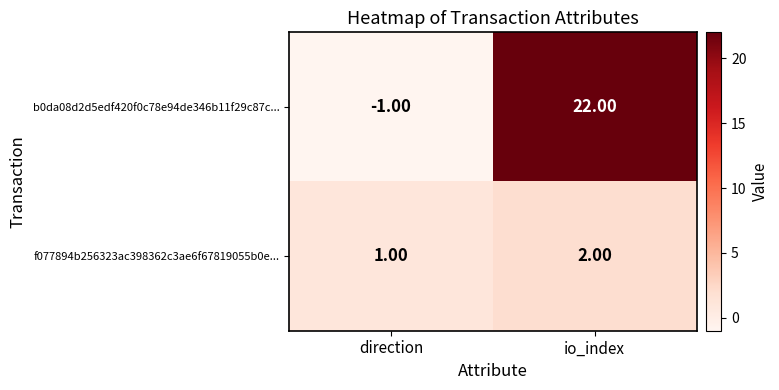

At which label does f077894b256323ac398362c3ae6f67819055b0e... reach its minimum?

direction